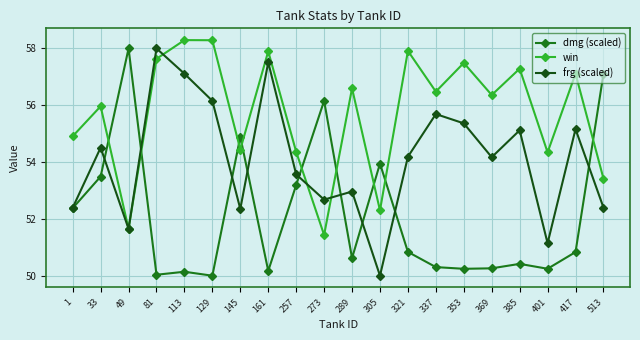

Does the chart display data point markers on the line(s)?

Yes